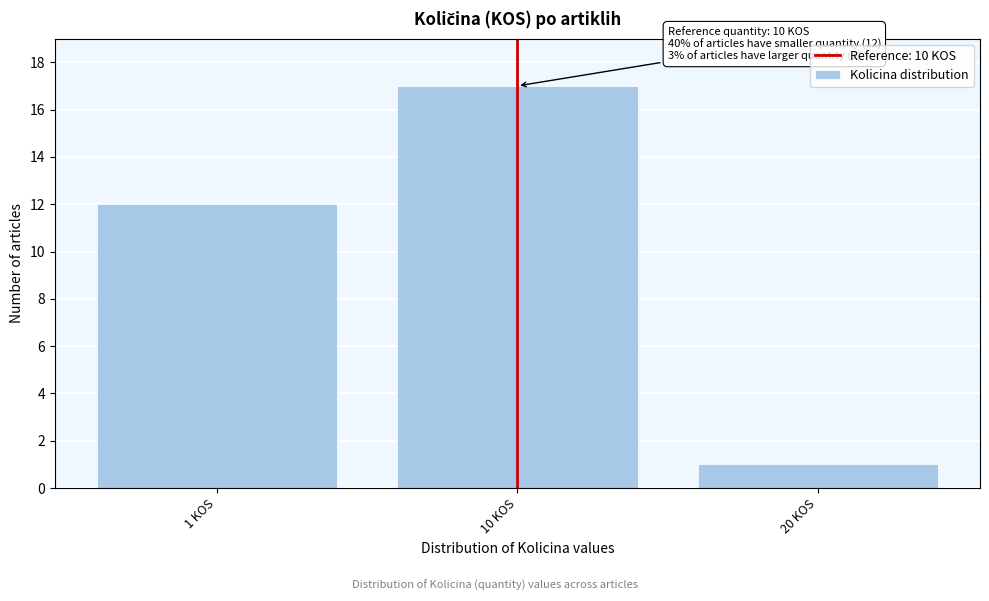

Reading left to right, list all the values displayed in this chart.

1 KOS=12	10 KOS=17	20 KOS=1